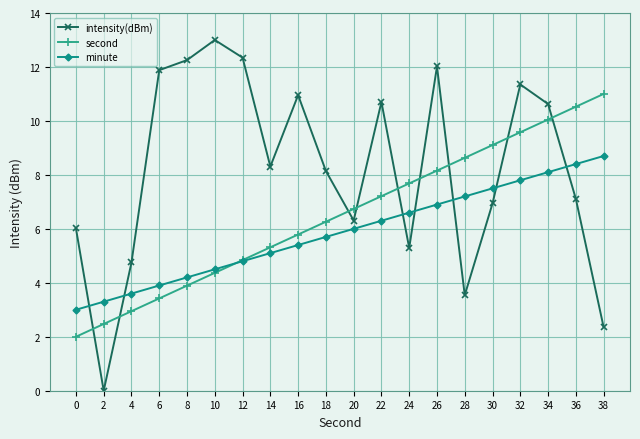

Between 20 and 34, which series saw the biggest shift?

intensity(dBm)